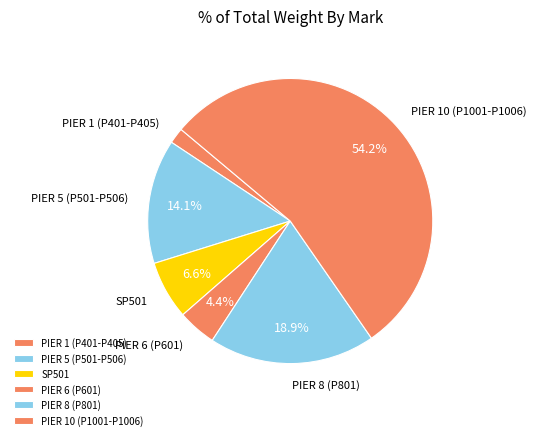

Rank the categories by value from highest to lowest.

PIER 10 (P1001-P1006), PIER 8 (P801), PIER 5 (P501-P506), SP501, PIER 6 (P601), PIER 1 (P401-P405)